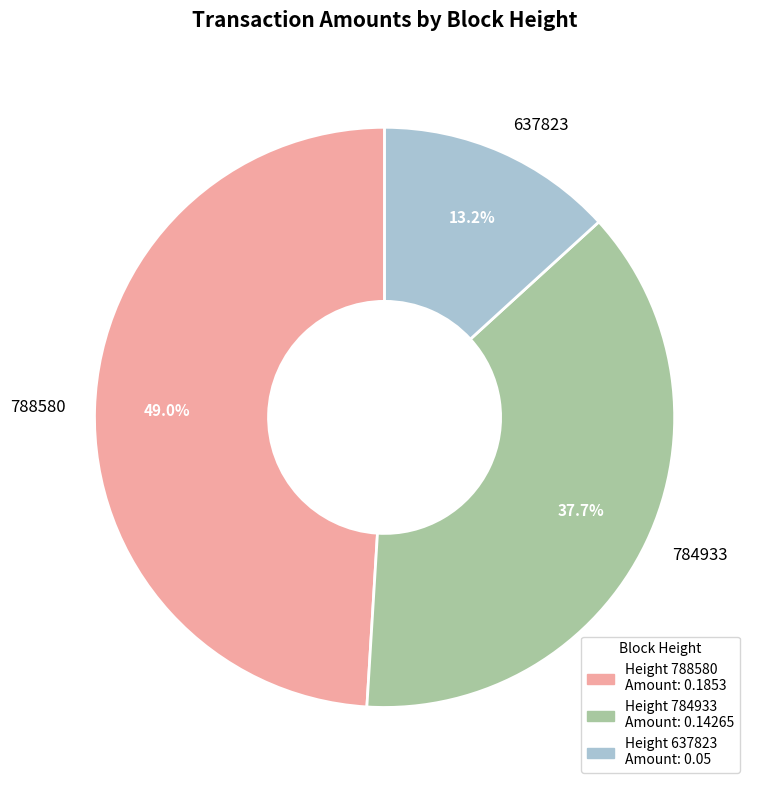

How much of the chart is everything except 784933?

62.3%